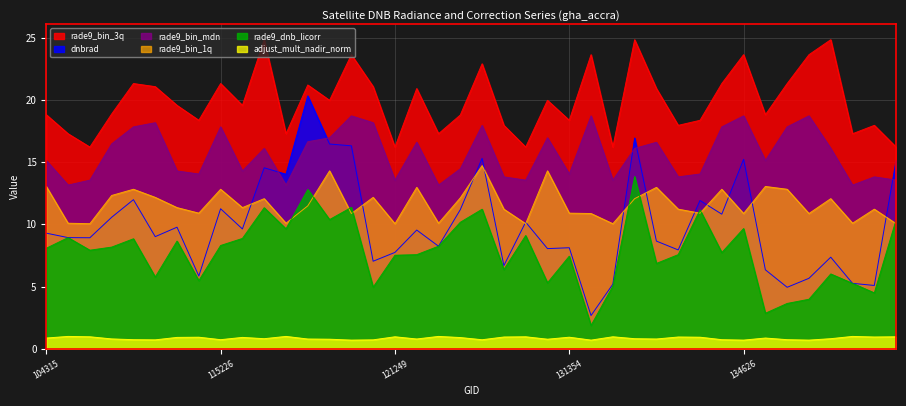

Where is the first local minimum for rade9_bin_1q?

107081